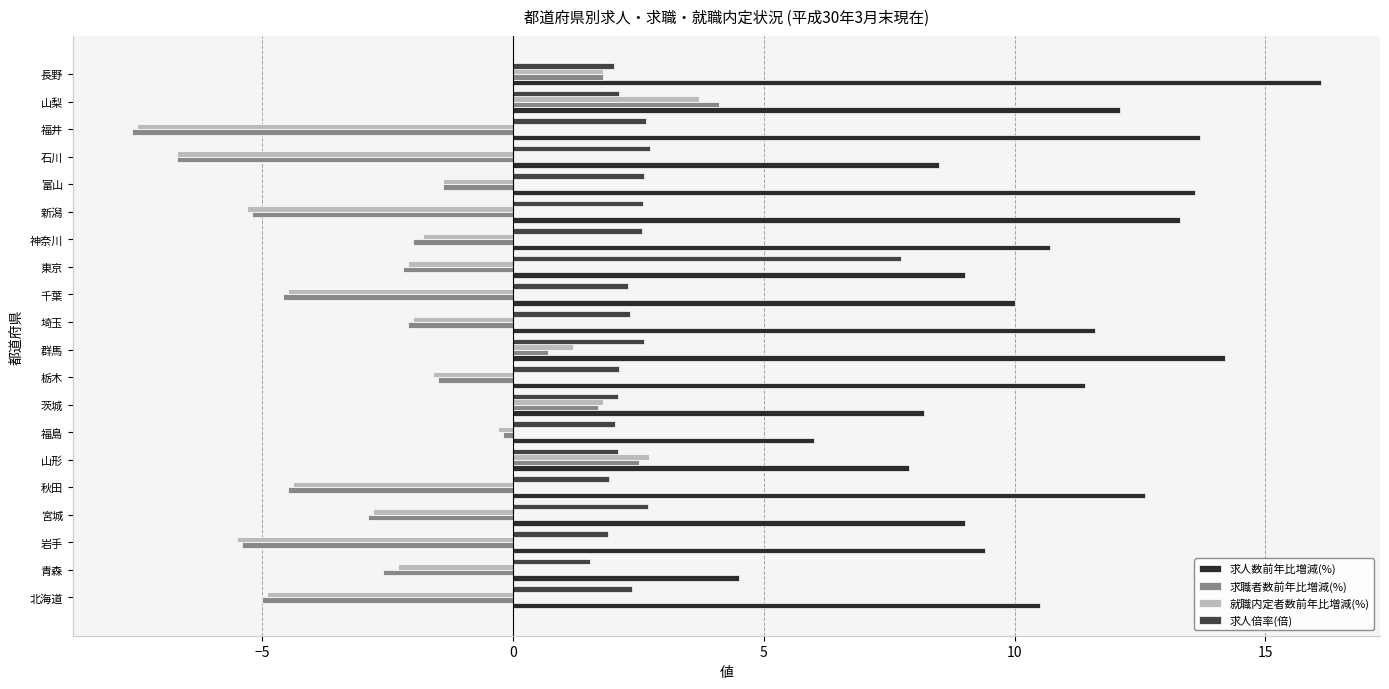

What is the difference between the highest and lowest values at 埼玉?

13.7